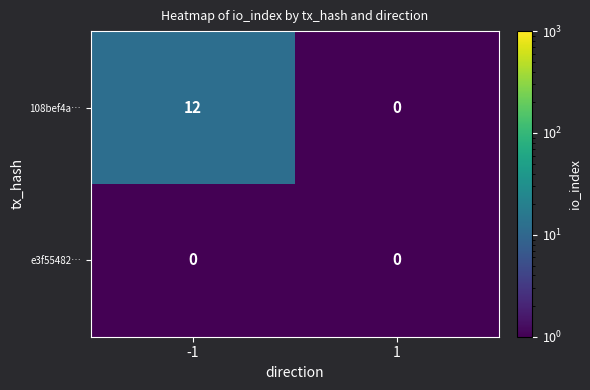

What is the difference between the highest and lowest values at -1?

12